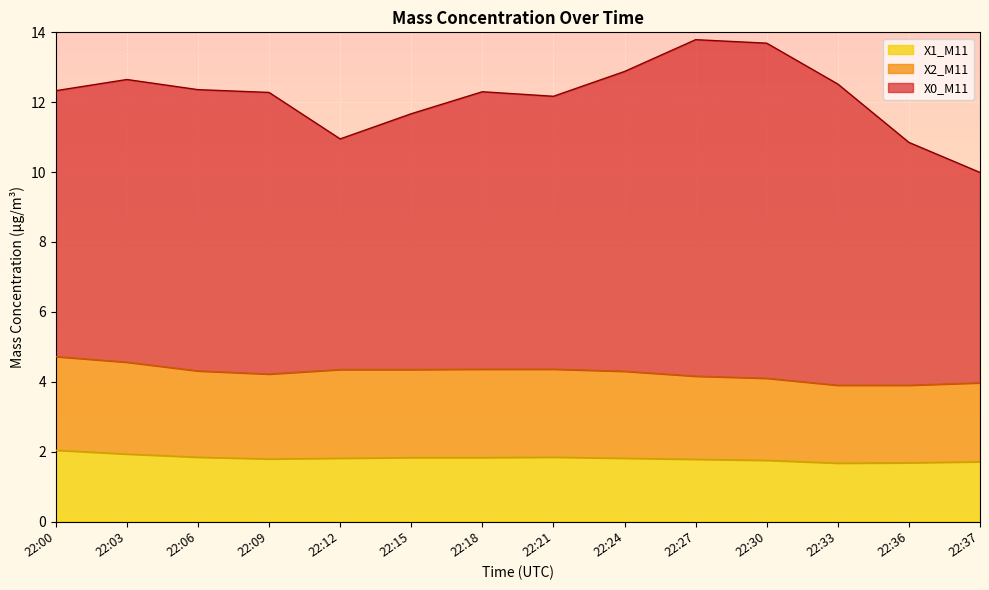

What is the total value across all series at 22:27?

13.8